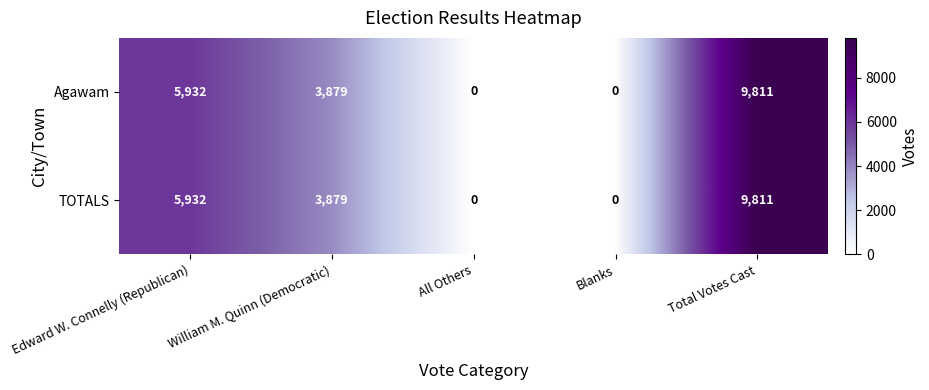

At how many categories does at least one series exceed 5095?

2